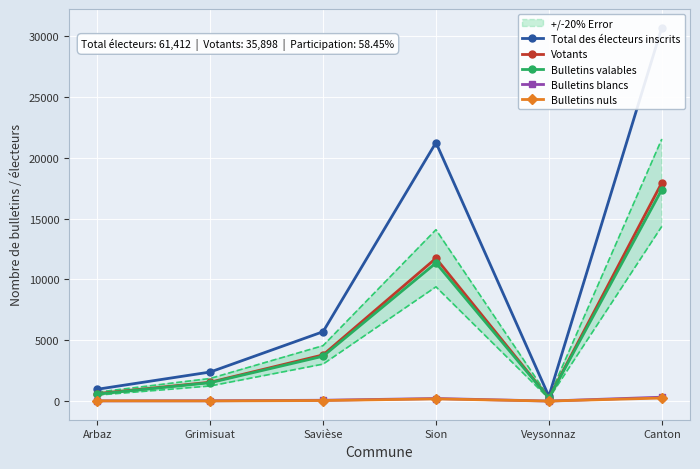

At which category is the sum across all series the highest?

Canton